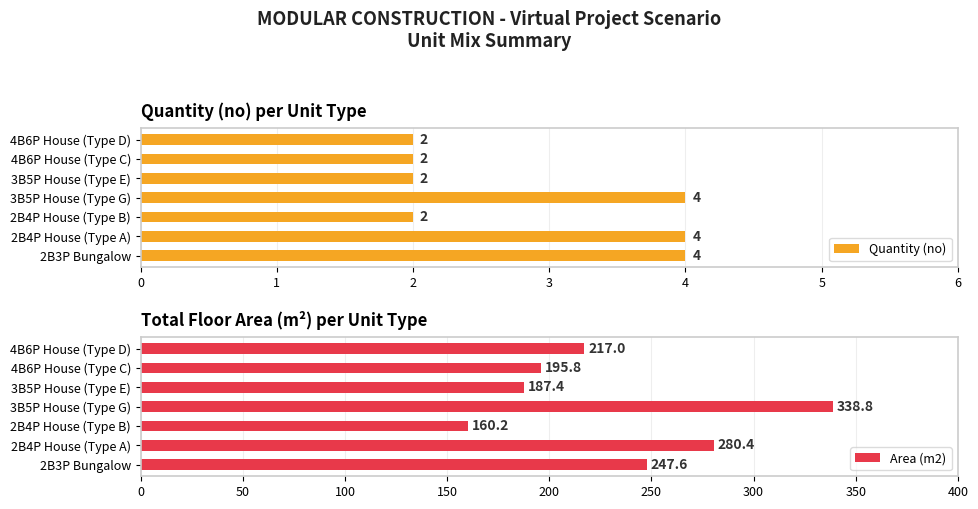

Is it true that Quantity (no) equals 4 at 3B5P House (Type G)?

True